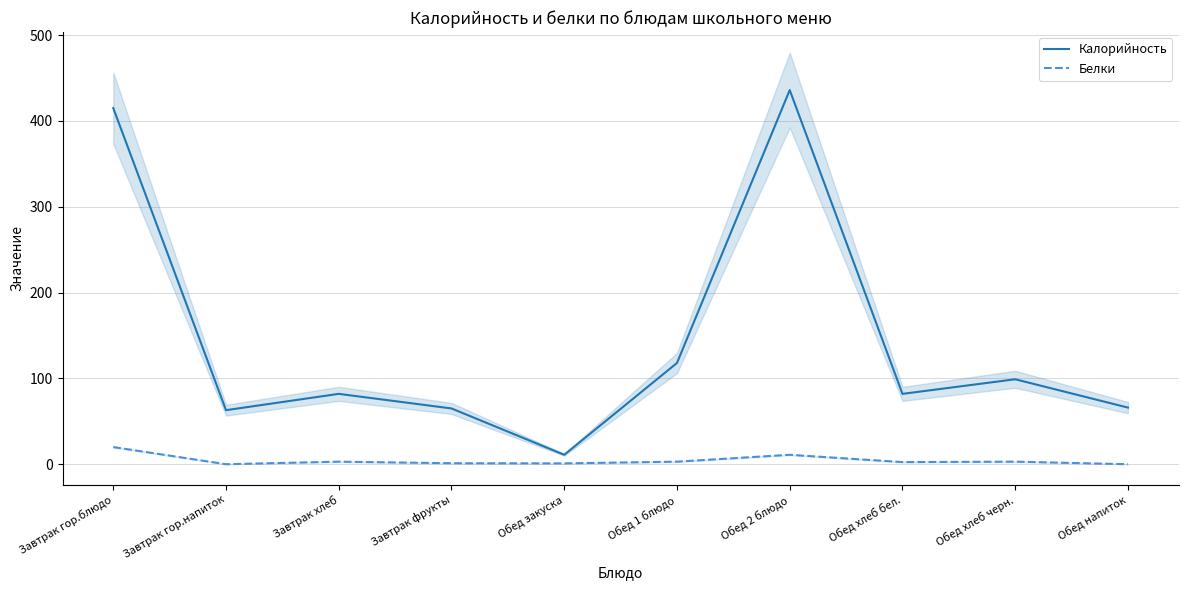

What is the maximum value for Калорийность?

436.0